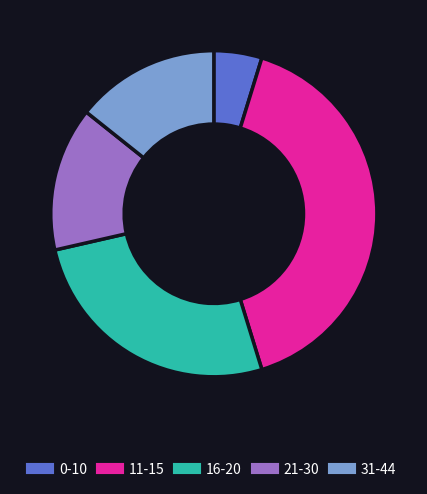

How many segments does this pie chart have?

5